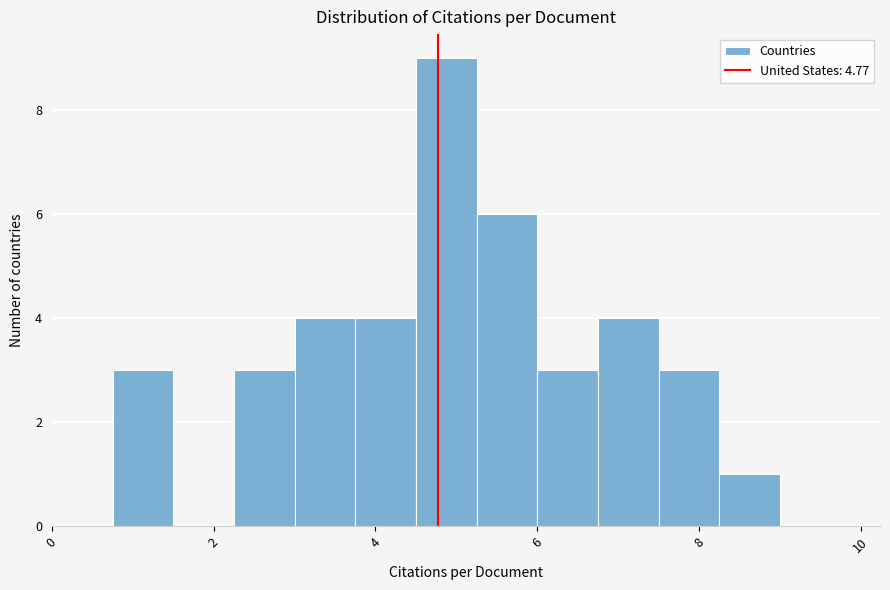

Read against the x-axis, roughly where is the centre of the tallest bar?

4.8